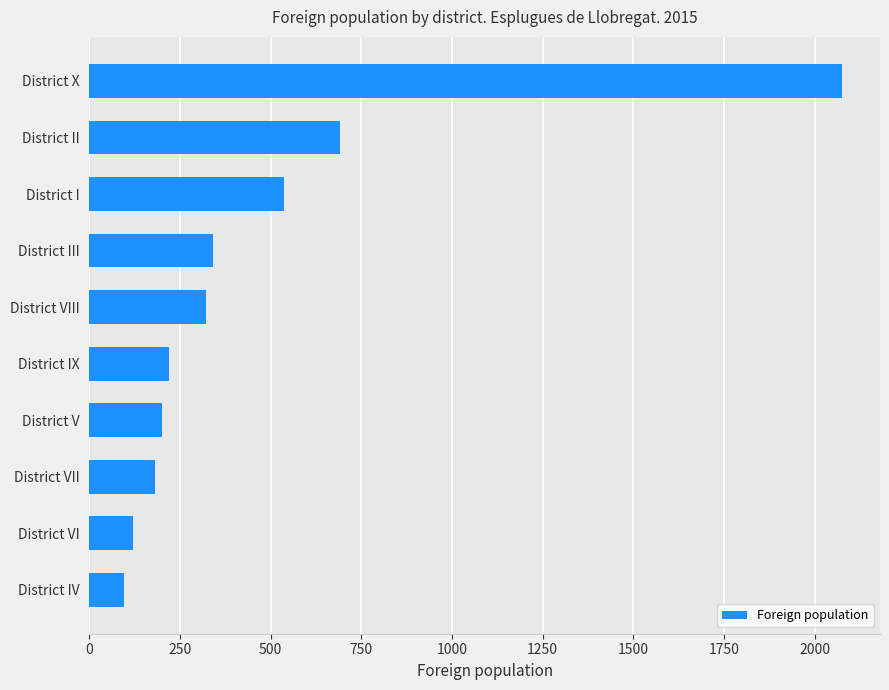

True or false: the data shows 220 at District IX.

True